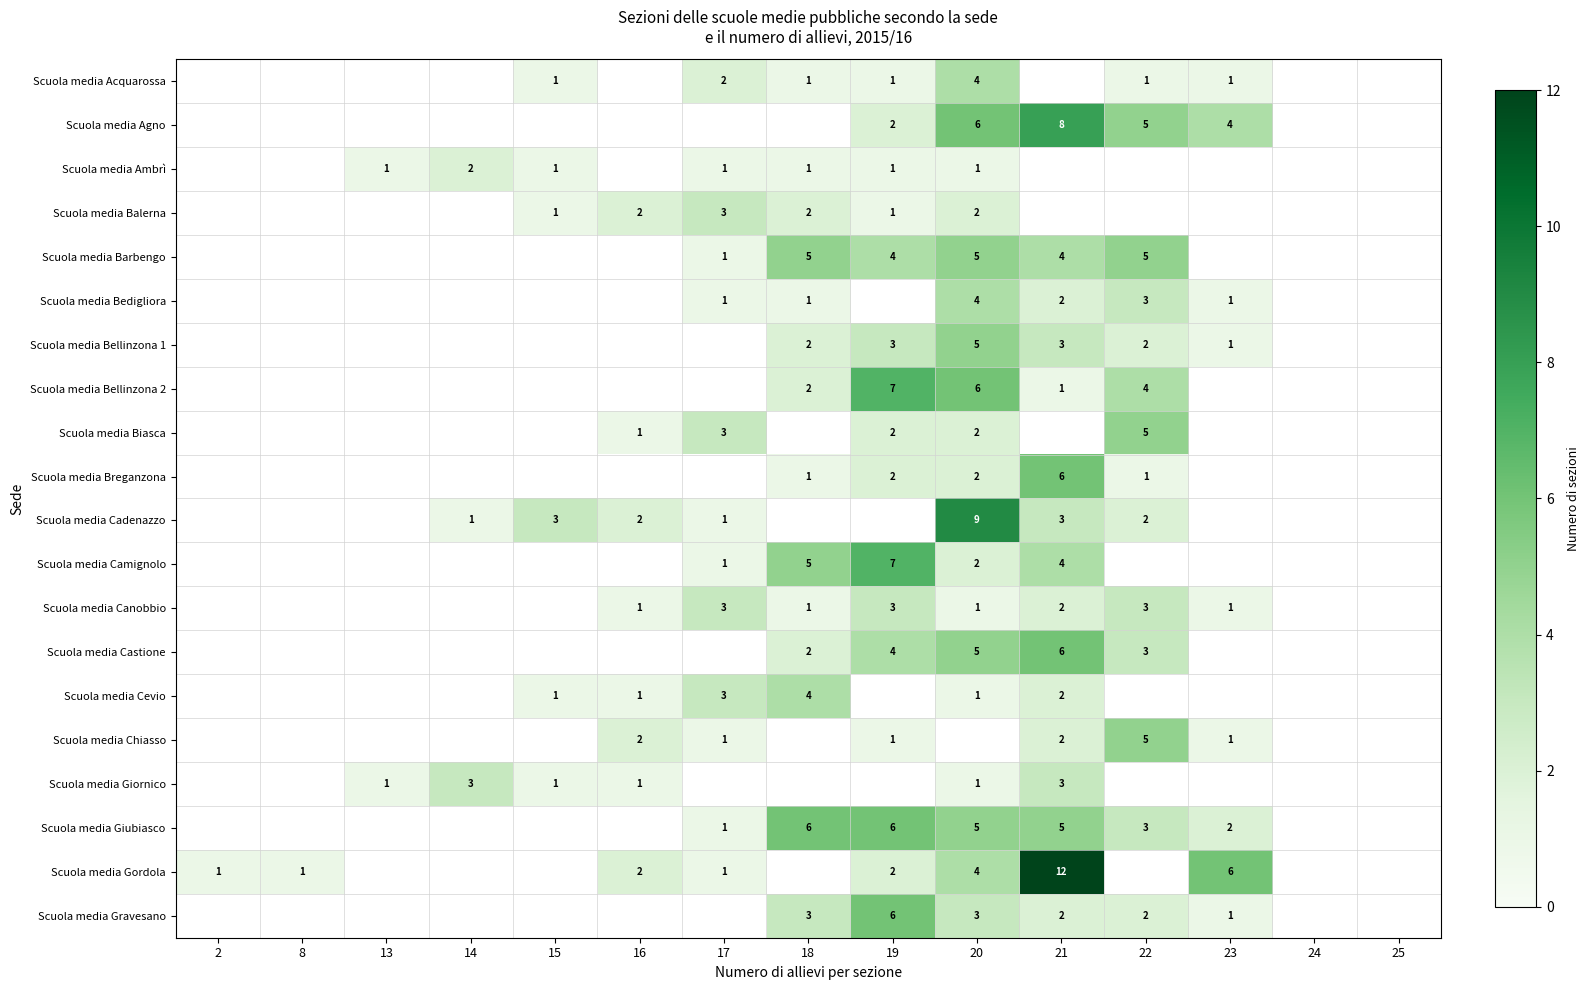

True or false: Scuola media Ambrì has a value of 1 at 20.

True